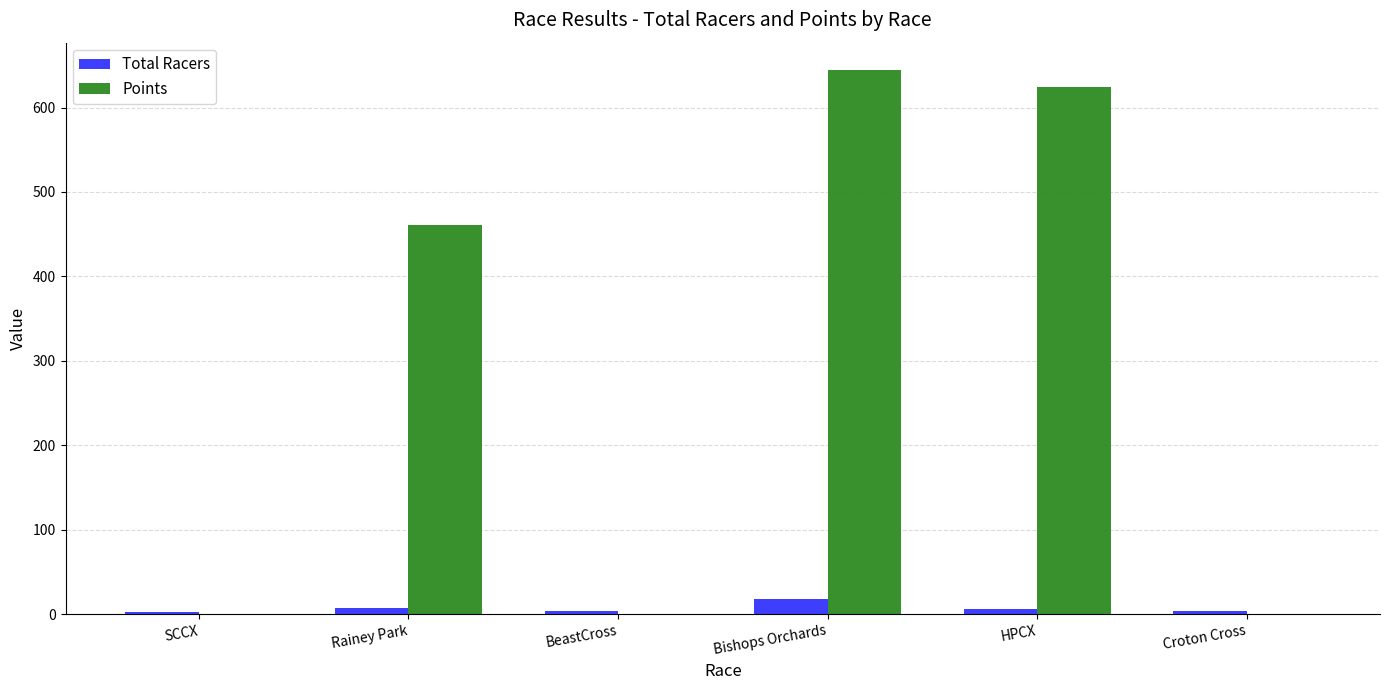

What is the maximum value shown in the chart?

644.6